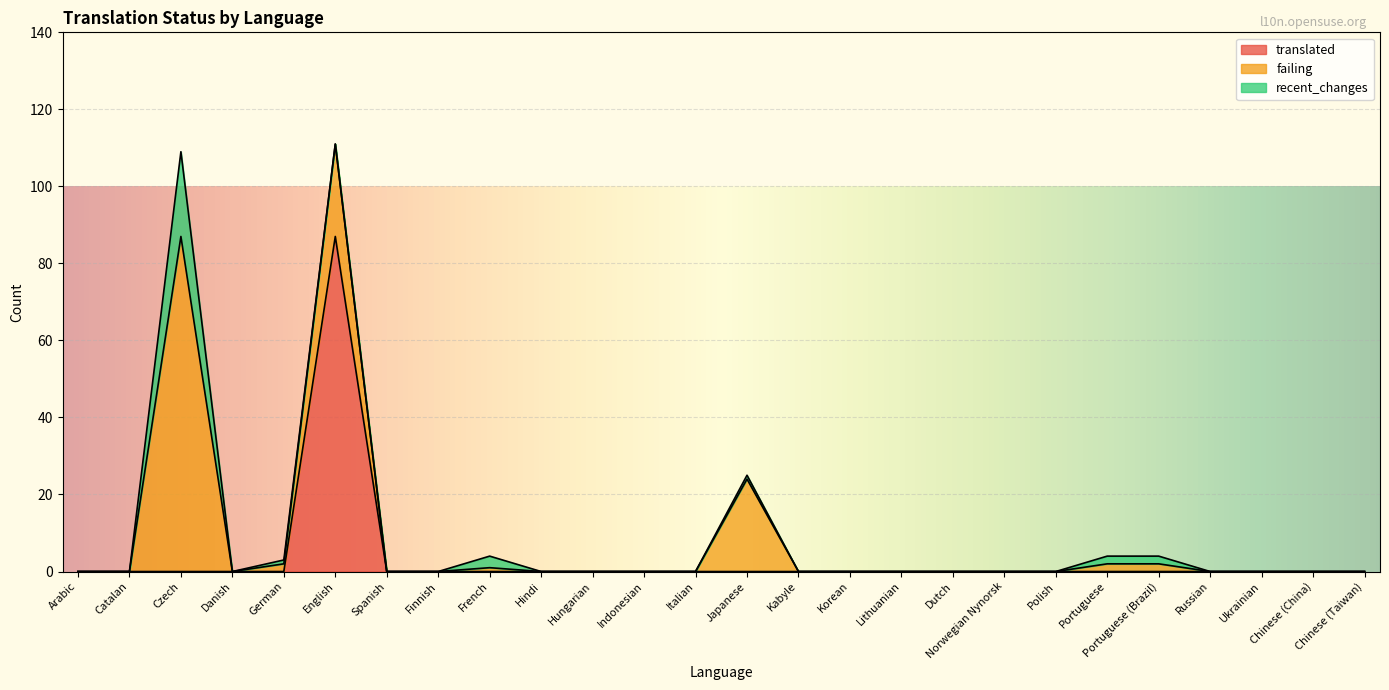

What position from the left is Danish?

4